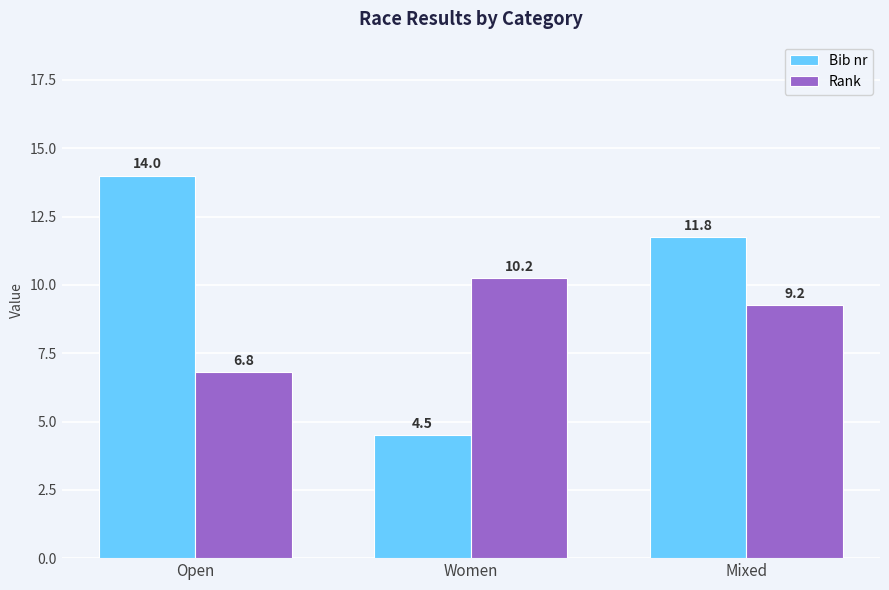

Is it true that Bib nr equals 7.8 at Women?

False